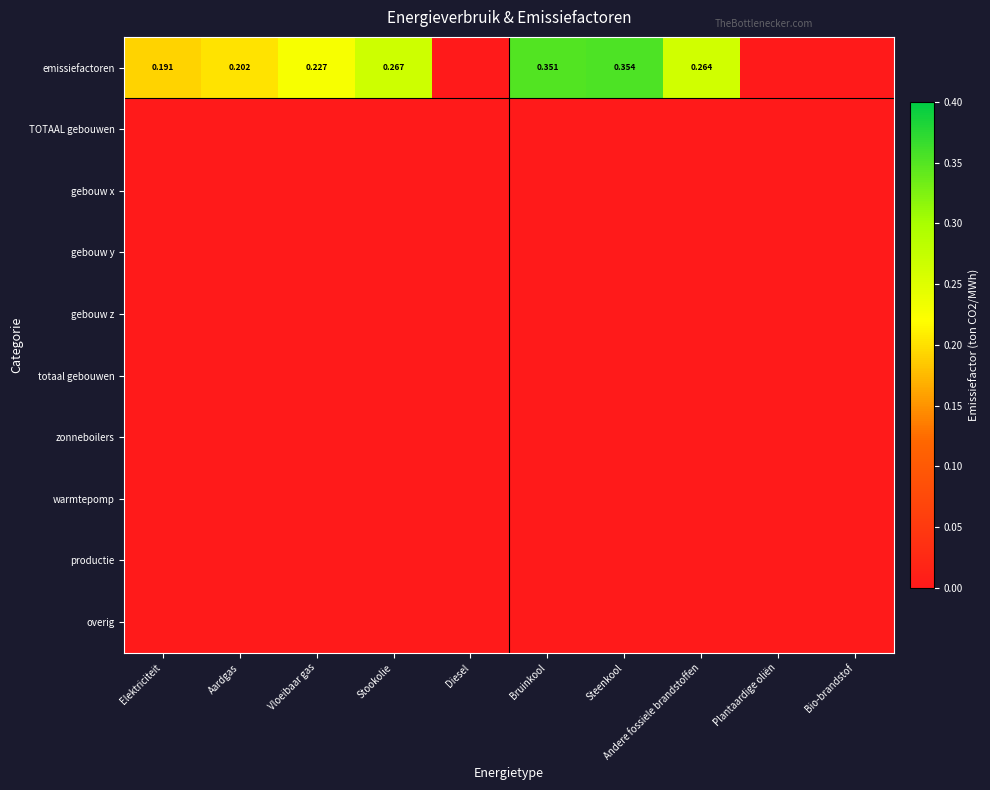

Which series has the largest total across all categories?

emissiefactoren